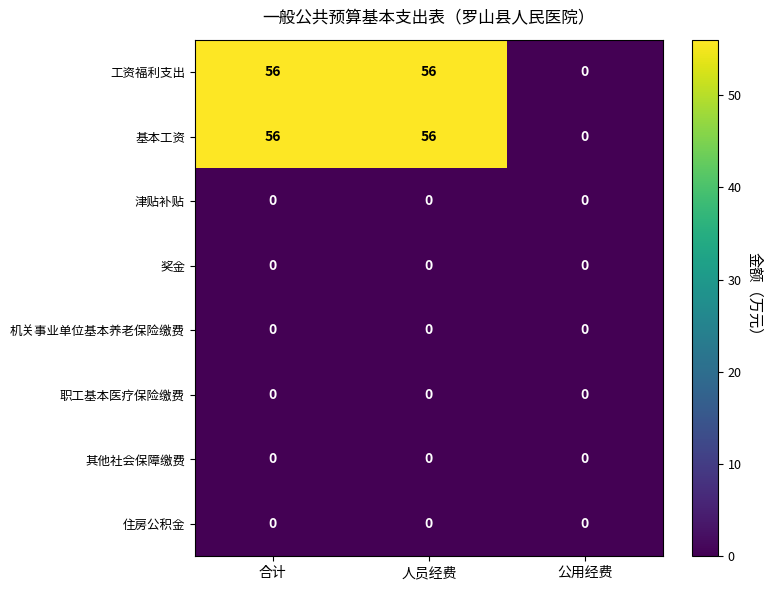

The value of 奖金 at 公用经费 is 0. True or false?

True